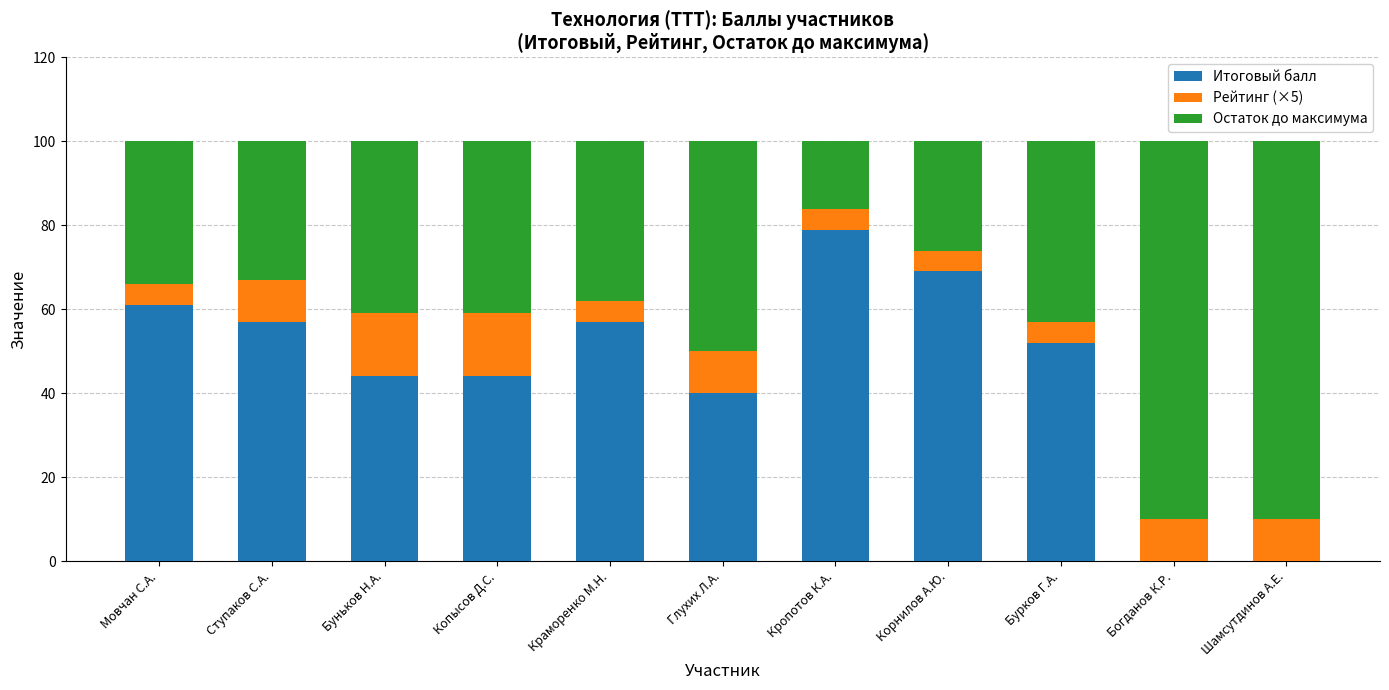

Is it true that Итоговый балл equals 79 at Кропотов К.А.?

True